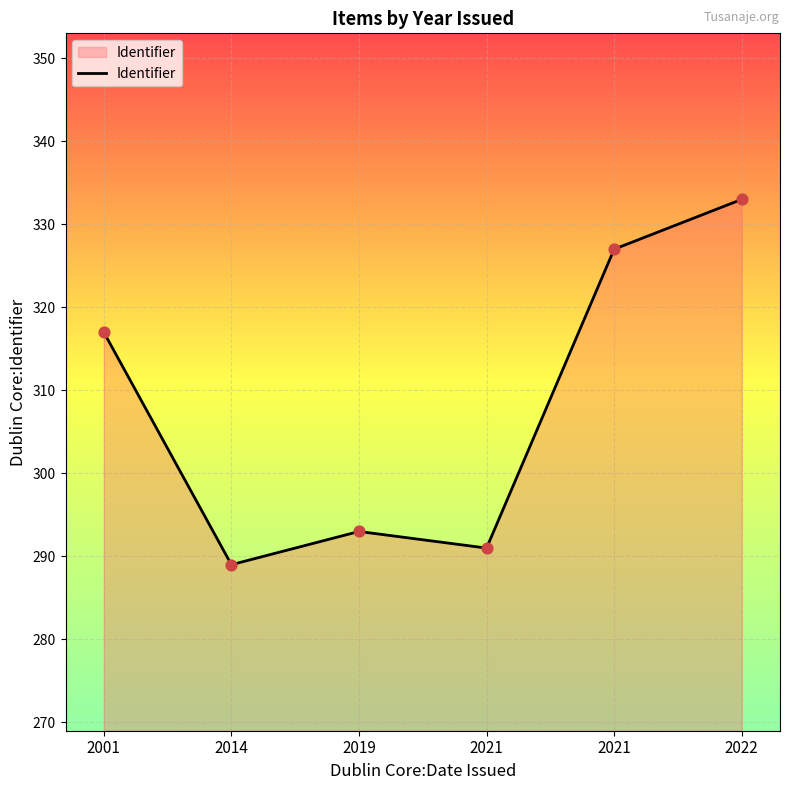

Between 2014 and 2001, which is larger?

2001